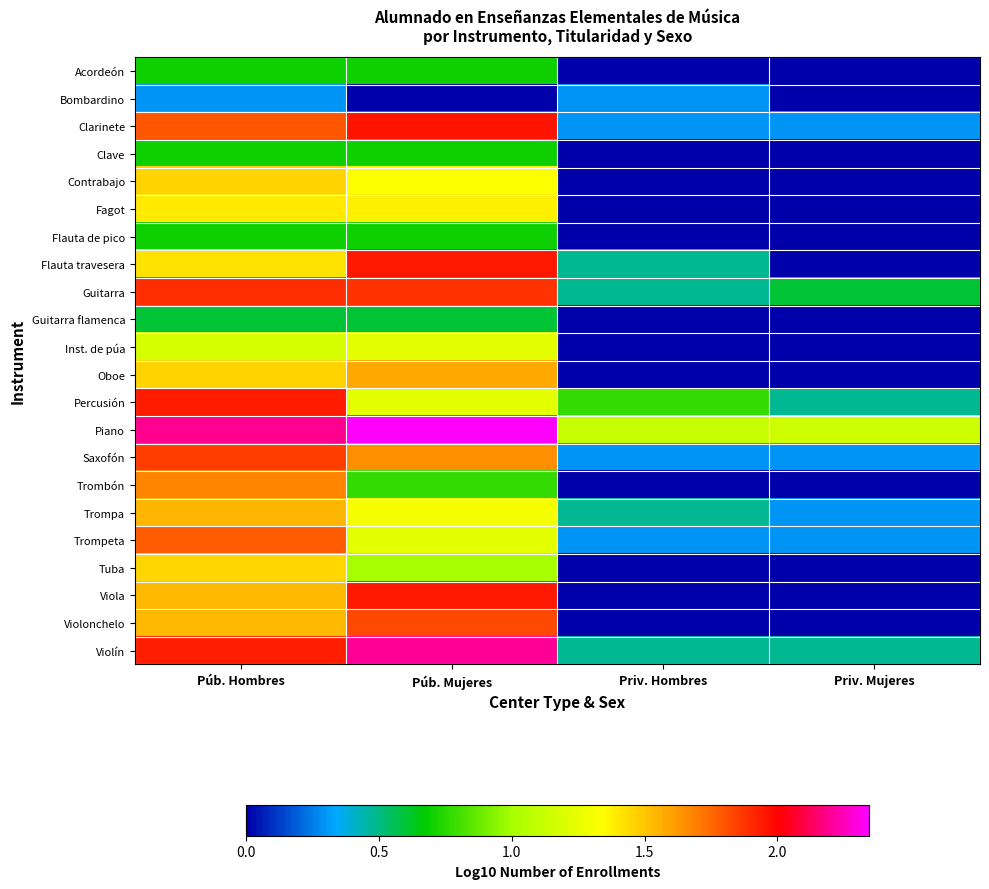

How many data points does each series have?

4